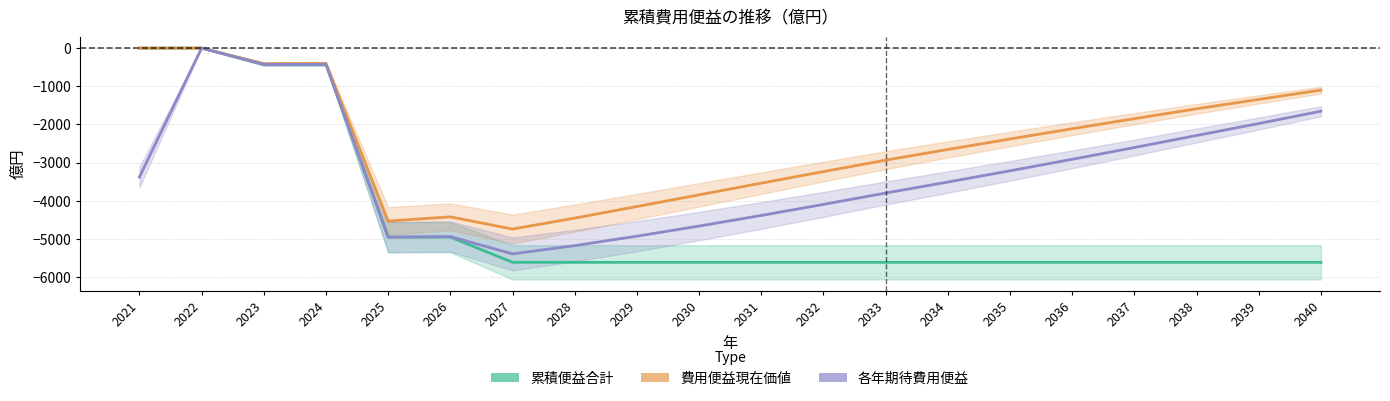

True or false: 費用便益現在価値 and 累積便益合計 intersect in this chart.

False